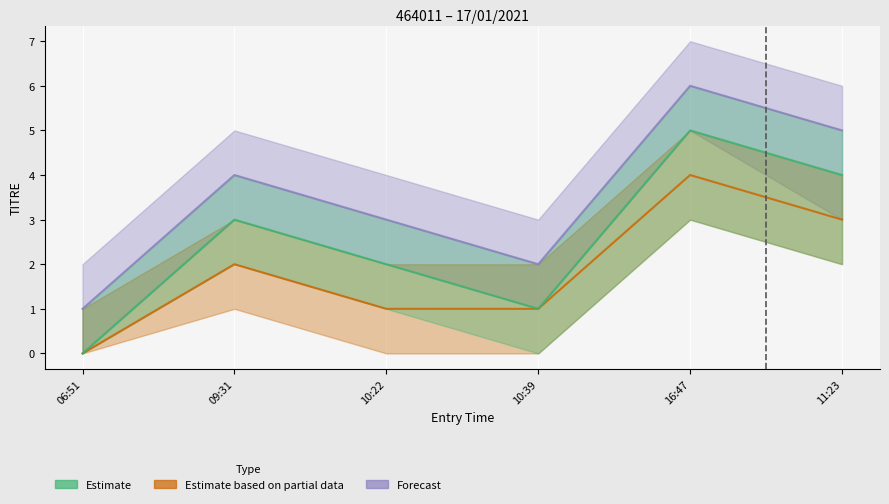

The value of Estimate based on partial data at 10:39 is 2. True or false?

False